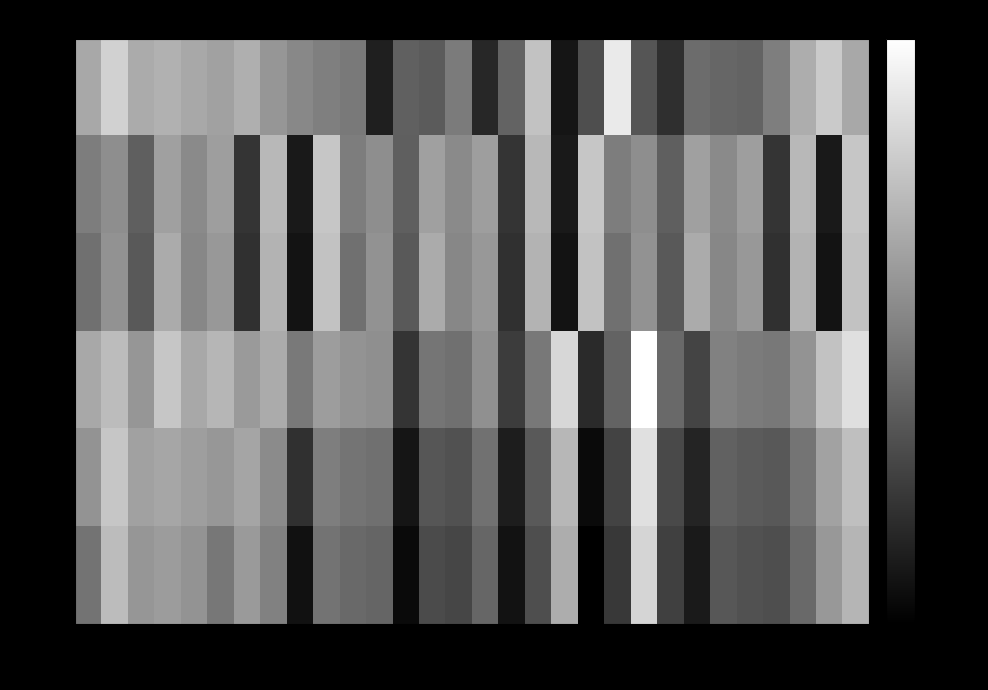

At which category is the sum across all series the highest?

29